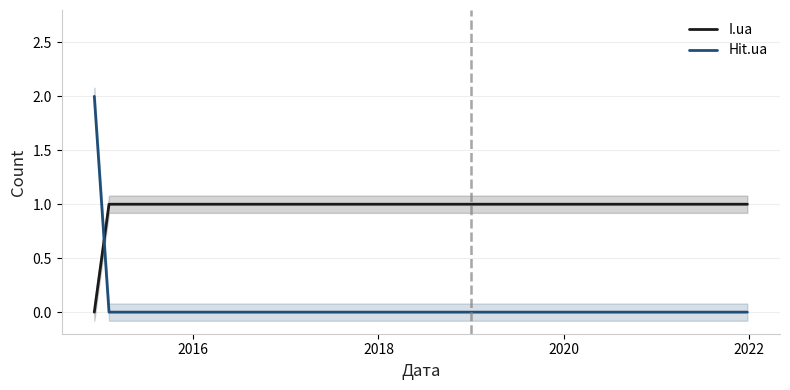

At how many categories does at least one series exceed 1?

1